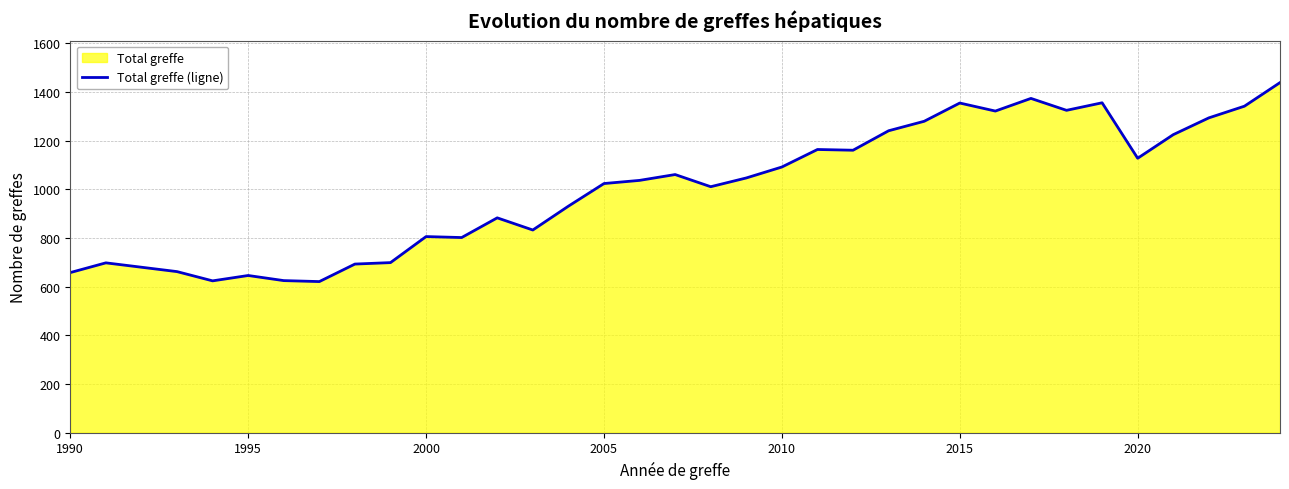

True or false: the data has more than 1 interior local peaks.

True